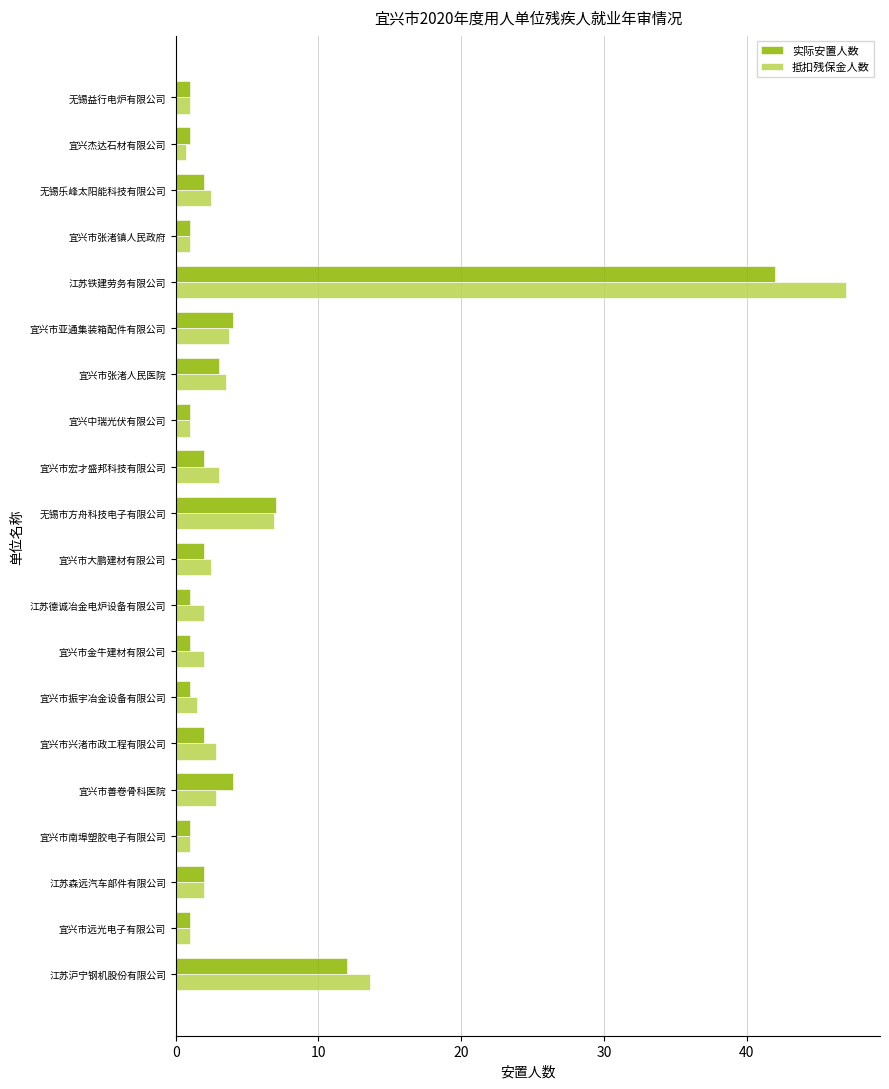

Which series has the largest total across all categories?

抵扣残保金人数